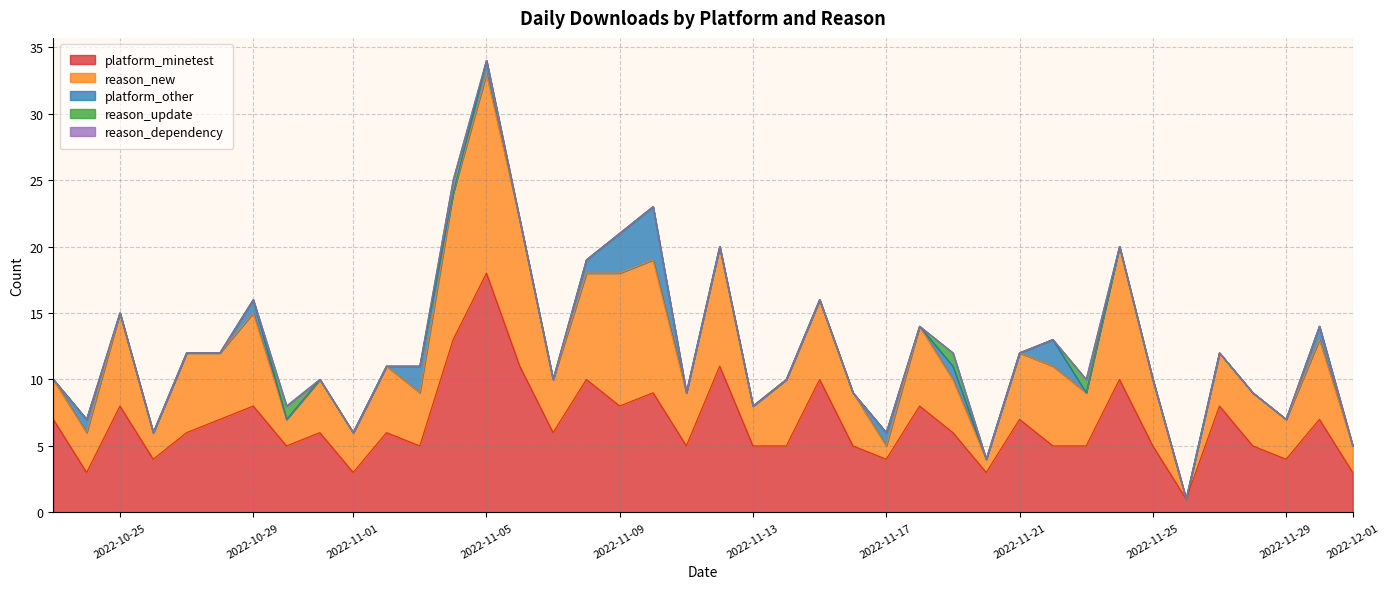

List the labels in order of platform_minetest value, smallest first.

2022-11-26, 2022-10-24, 2022-11-01, 2022-11-20, 2022-12-01, 2022-10-26, 2022-11-17, 2022-11-29, 2022-10-30, 2022-11-03, 2022-11-11, 2022-11-13, 2022-11-14, 2022-11-16, 2022-11-22, 2022-11-23, 2022-11-25, 2022-11-28, 2022-10-27, 2022-10-31, 2022-11-02, 2022-11-07, 2022-11-19, 2022-10-23, 2022-10-28, 2022-11-21, 2022-11-30, 2022-10-25, 2022-10-29, 2022-11-09, 2022-11-18, 2022-11-27, 2022-11-10, 2022-11-08, 2022-11-15, 2022-11-24, 2022-11-06, 2022-11-12, 2022-11-04, 2022-11-05